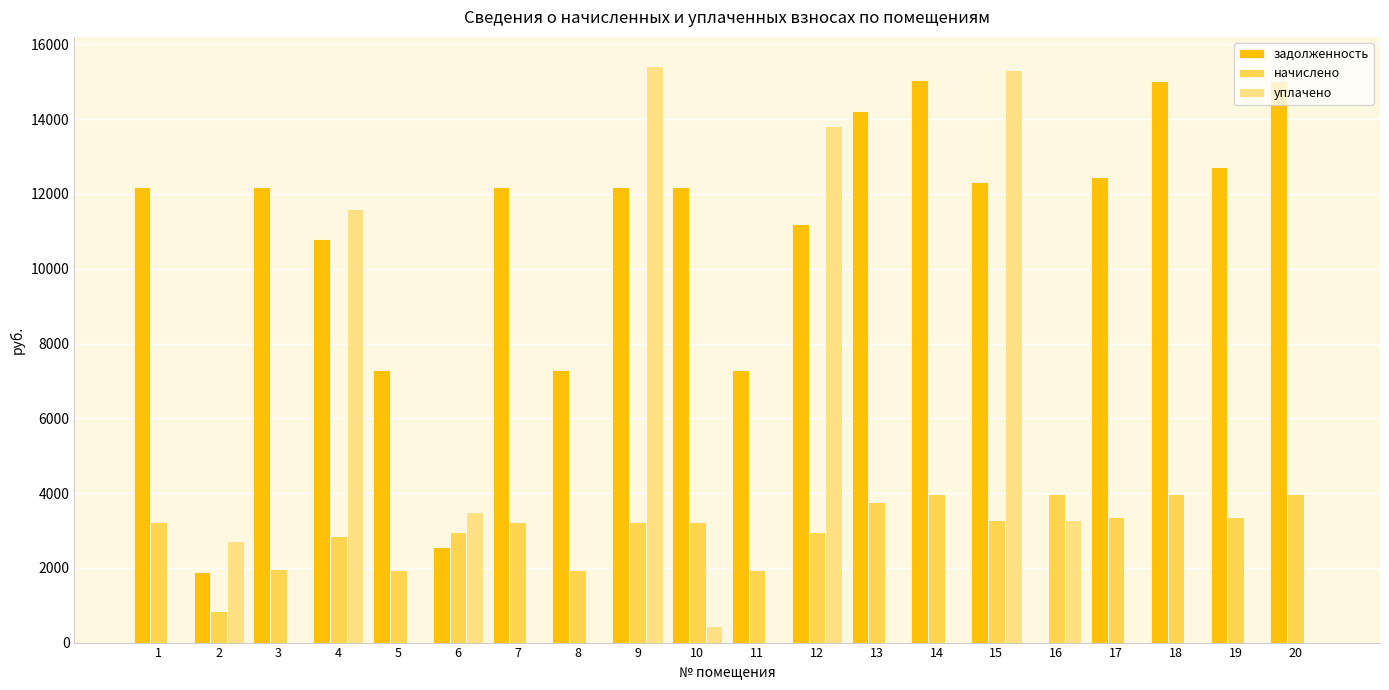

At which label is начислено closest to 2412?

4